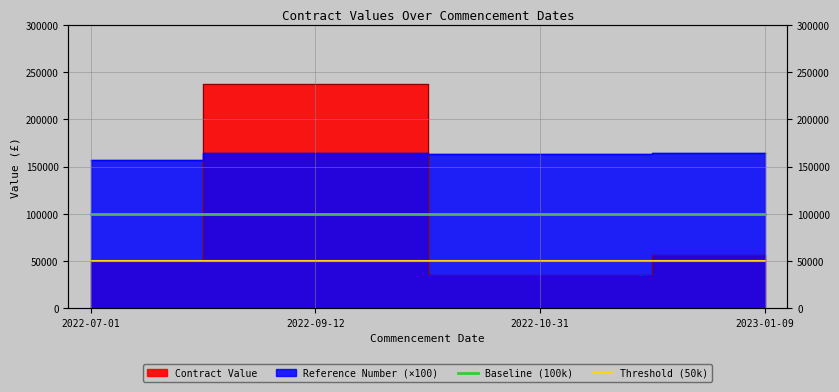

At which label is Threshold (50k) closest to 50000?

2022-07-01